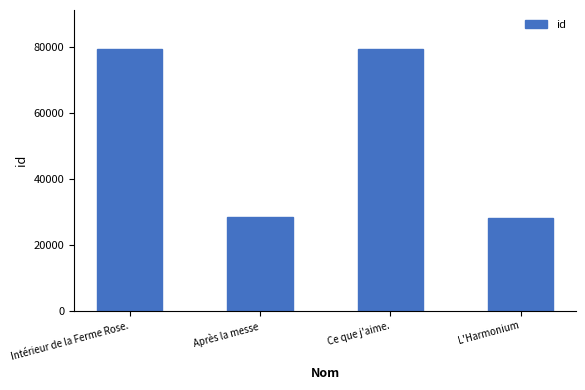

At which label is the value closest to 53736?

Après la messe